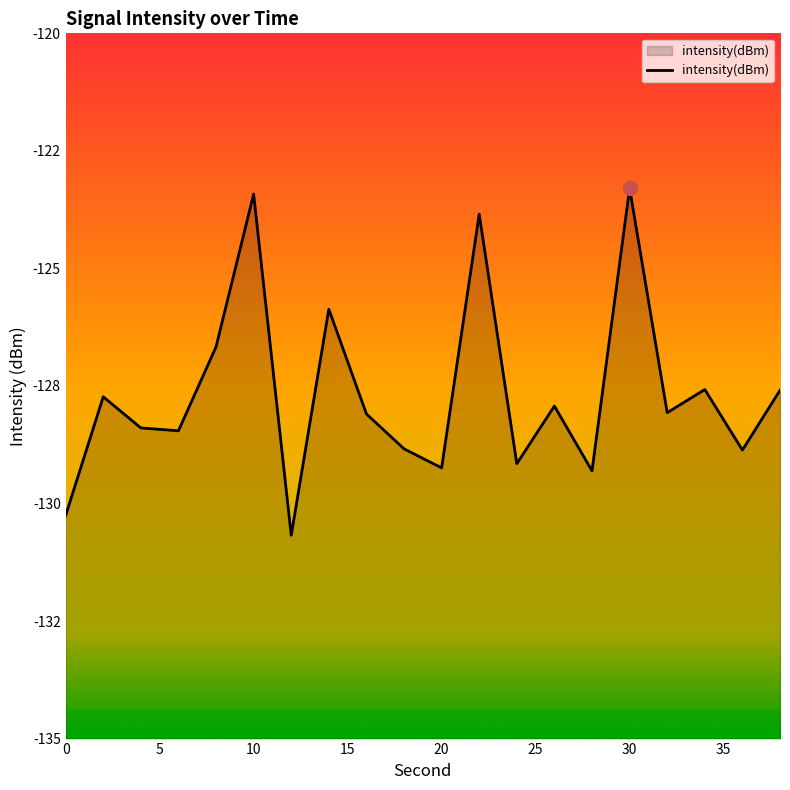

What is the sum of all values?

-2553.3